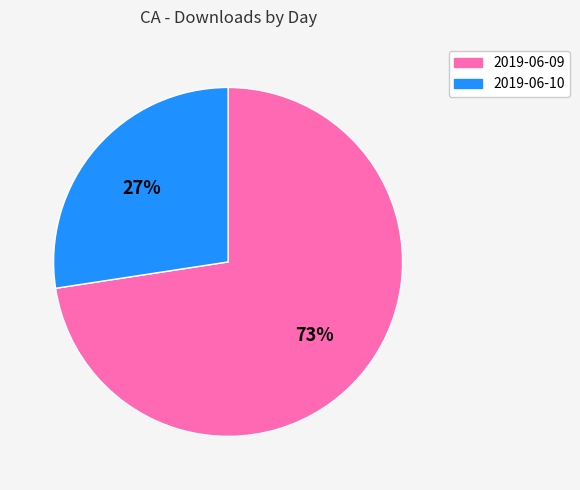

Count the number of slices in the pie.

2